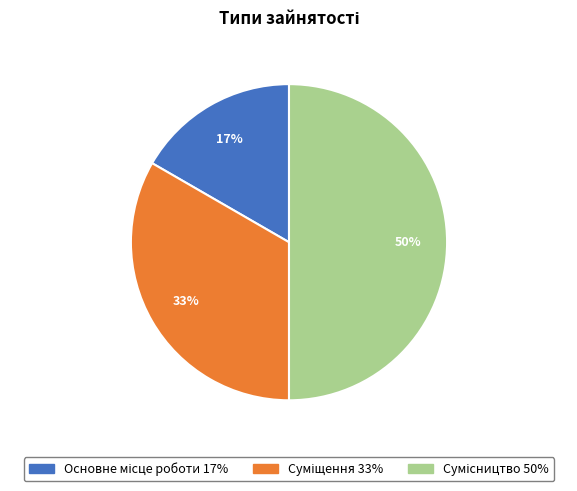

To the nearest percent, what is the difference between the largest and smallest slice percentages?

33%